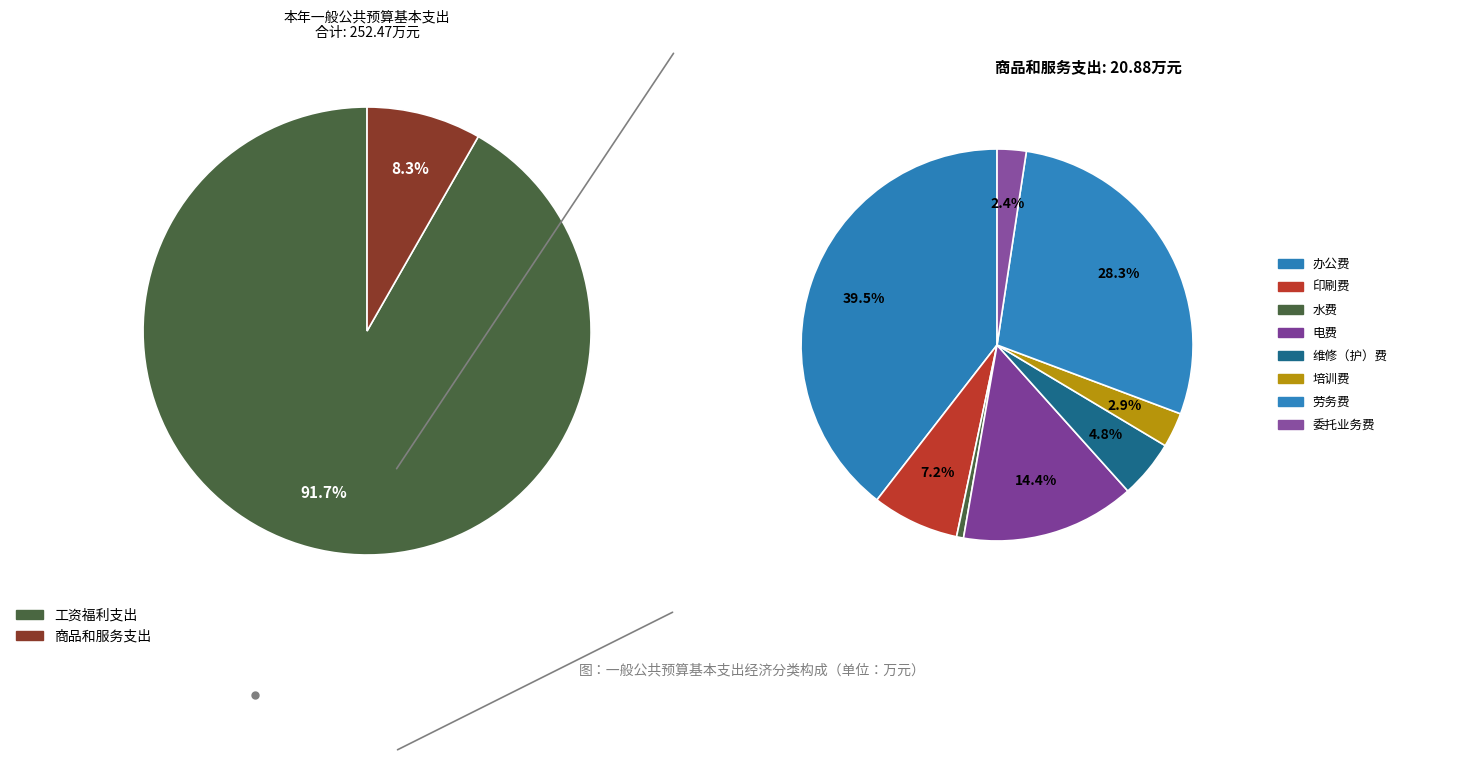

What portion of the pie excludes 委托业务费?

99.8%